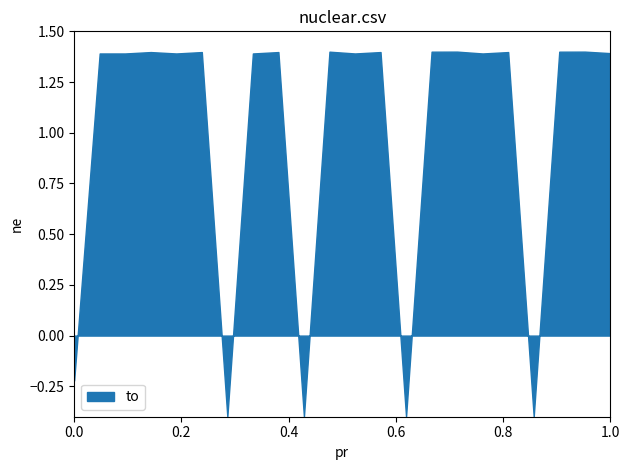

What is the sum of all values?

21.9